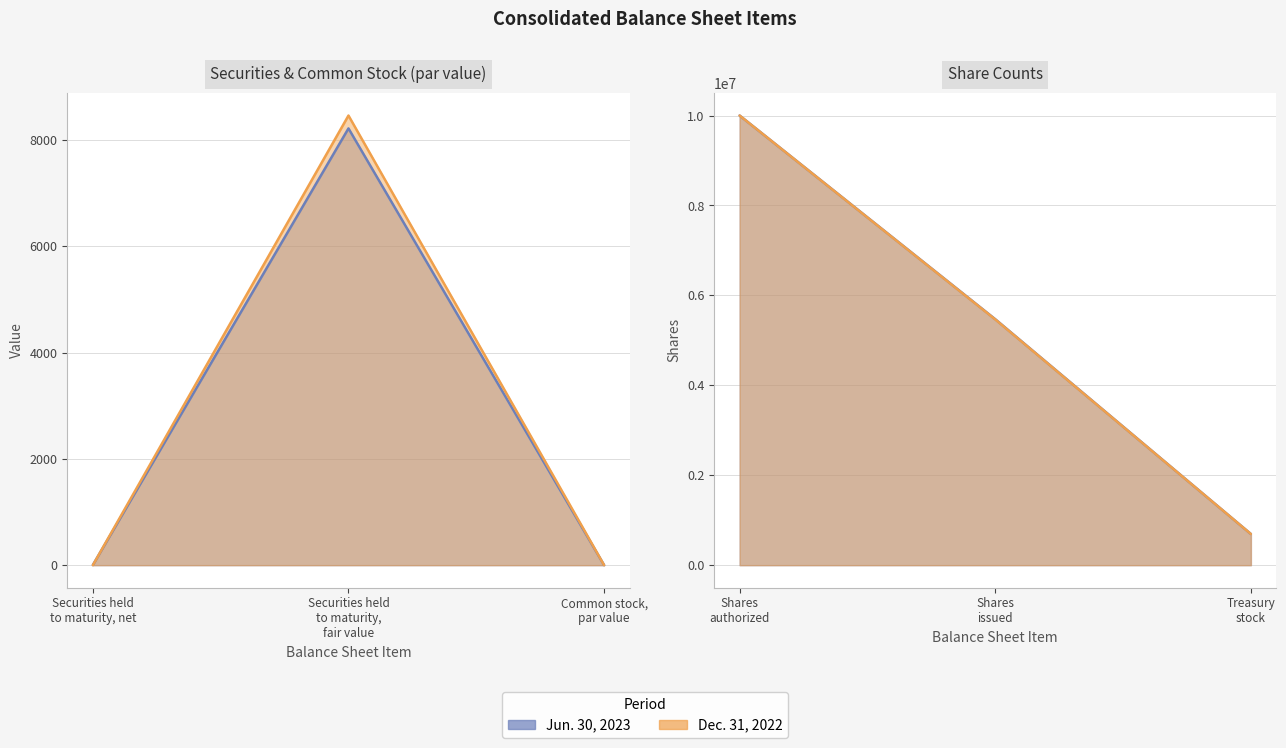

True or false: Dec. 31, 2022 has more than 2 points higher than both neighbors.

False